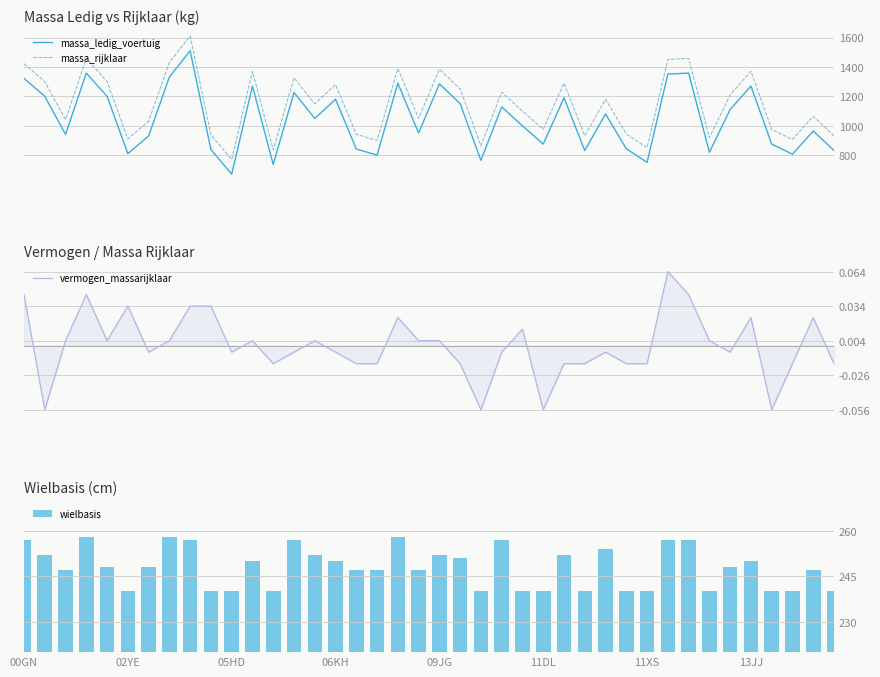

Reading left to right, list all the values displayed in this chart.

massa_ledig_voertuig: 1322.0	1200.0	941.0	1358.0	1200.0	810.0	930.0	1331.0	1510.0	838.0	670.0	1270.0	736.0	1226.0	1049.0	1180.0	841.0	800.0	1289.0	950.0	1285.0	1150.0	764.0	1128.0	999.0	875.0	1190.0	831.0	1080.0	843.0	750.0	1351.0	1358.0	819.0	1110.0	1270.0	875.0	806.0	964.0	831.0
massa_rijklaar: 1422.0	1300.0	1041.0	1458.0	1300.0	910.0	1030.0	1431.0	1610.0	938.0	770.0	1370.0	836.0	1326.0	1149.0	1280.0	941.0	900.0	1389.0	1050.0	1385.0	1250.0	864.0	1228.0	1099.0	975.0	1290.0	931.0	1180.0	943.0	850.0	1451.0	1458.0	919.0	1210.0	1370.0	975.0	906.0	1064.0	931.0
vermogen_massarijklaar: 0.0	-0.1	0.0	0.0	0.0	0.0	-0.0	0.0	0.0	0.0	-0.0	0.0	-0.0	-0.0	0.0	-0.0	-0.0	-0.0	0.0	0.0	0.0	-0.0	-0.1	-0.0	0.0	-0.1	-0.0	-0.0	-0.0	-0.0	-0.0	0.1	0.0	0.0	-0.0	0.0	-0.1	-0.0	0.0	-0.0
wielbasis: 257.0	252.0	247.0	258.0	248.0	240.0	248.0	258.0	257.0	240.0	240.0	250.0	240.0	257.0	252.0	250.0	247.0	247.0	258.0	247.0	252.0	251.0	240.0	257.0	240.0	240.0	252.0	240.0	254.0	240.0	240.0	257.0	257.0	240.0	248.0	250.0	240.0	240.0	247.0	240.0